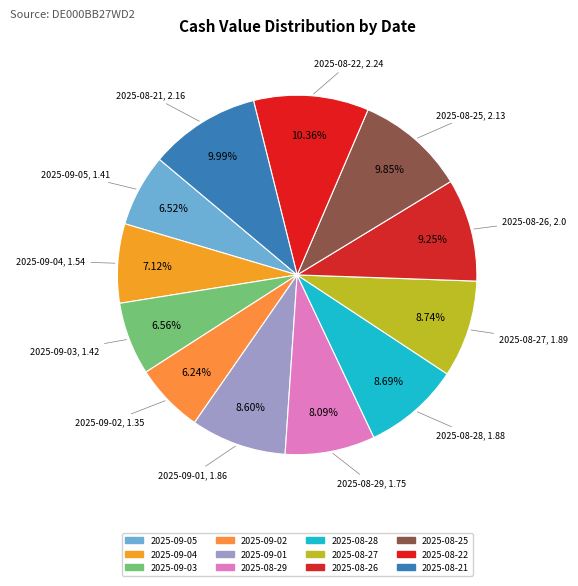

Which category has the biggest portion of the pie?

2025-08-22